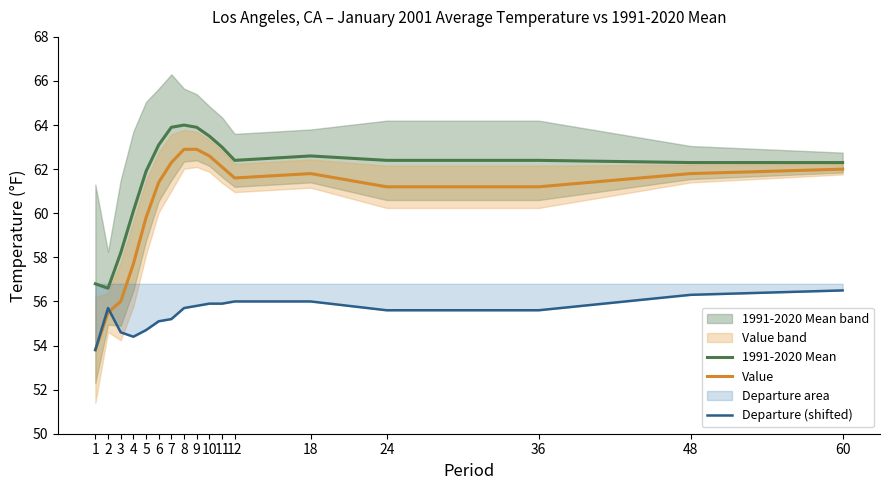

Where is the first local maximum for Departure (shifted)?

2